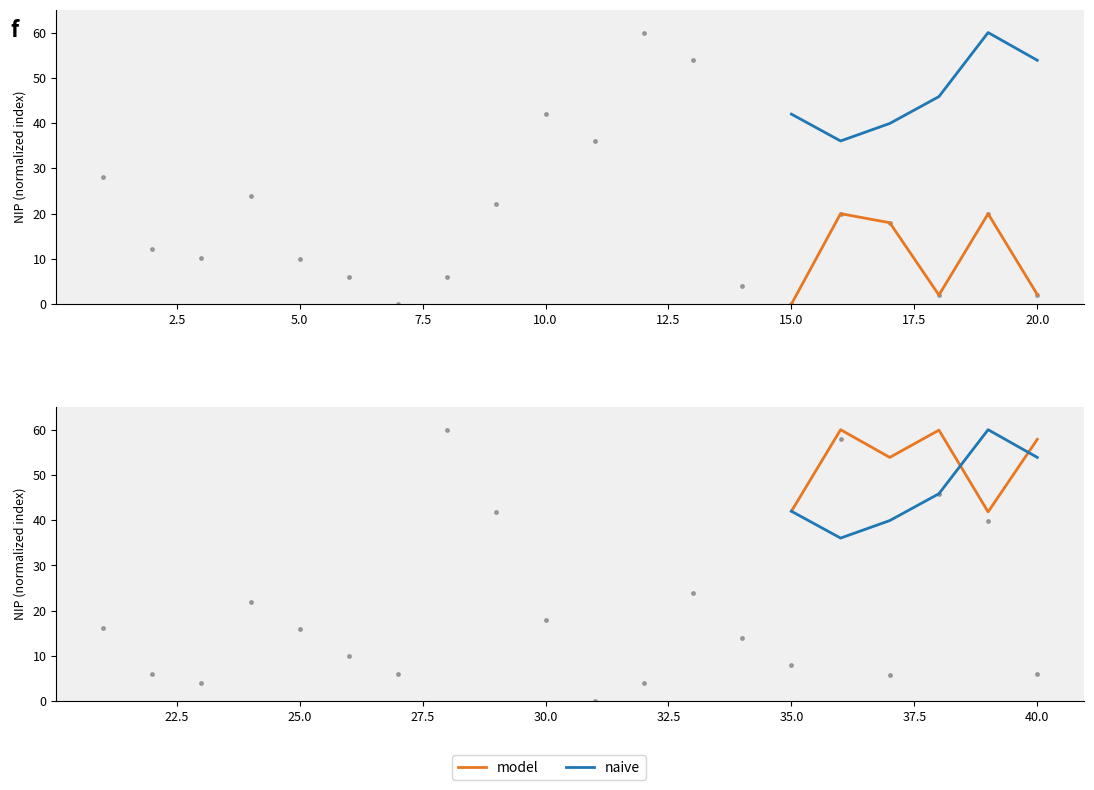

What is the label of the 3rd point from the left?

5.0